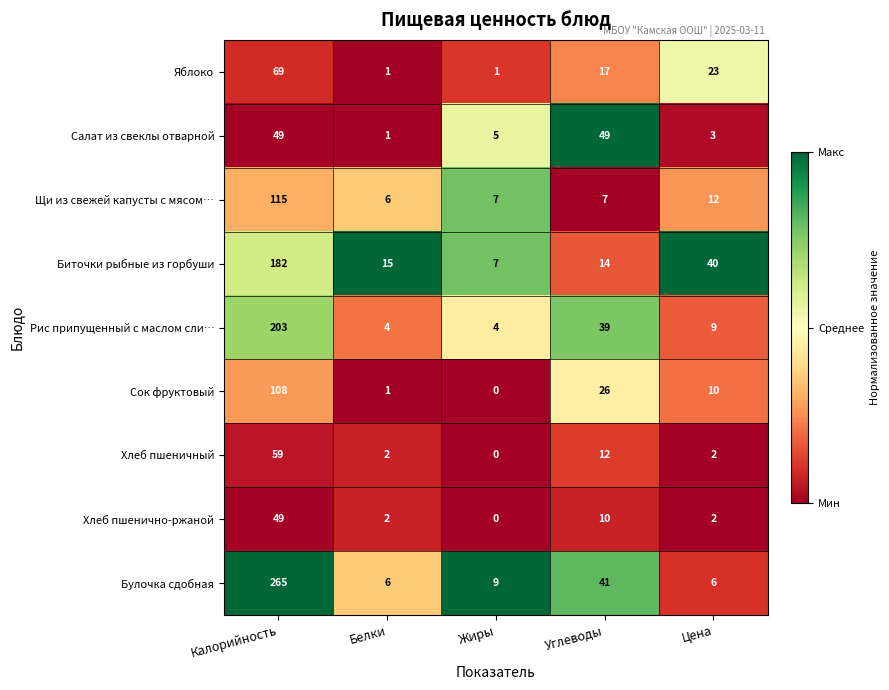

Rank the categories by Биточки рыбные из горбуши value from highest to lowest.

Калорийность, Цена, Белки, Углеводы, Жиры